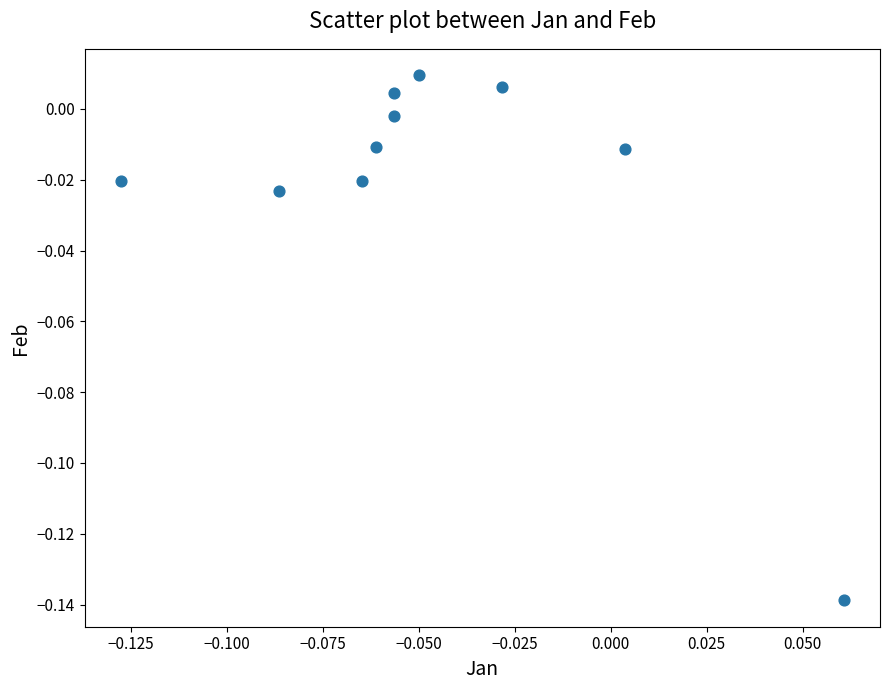

Count the number of points in this scatter plot.

10